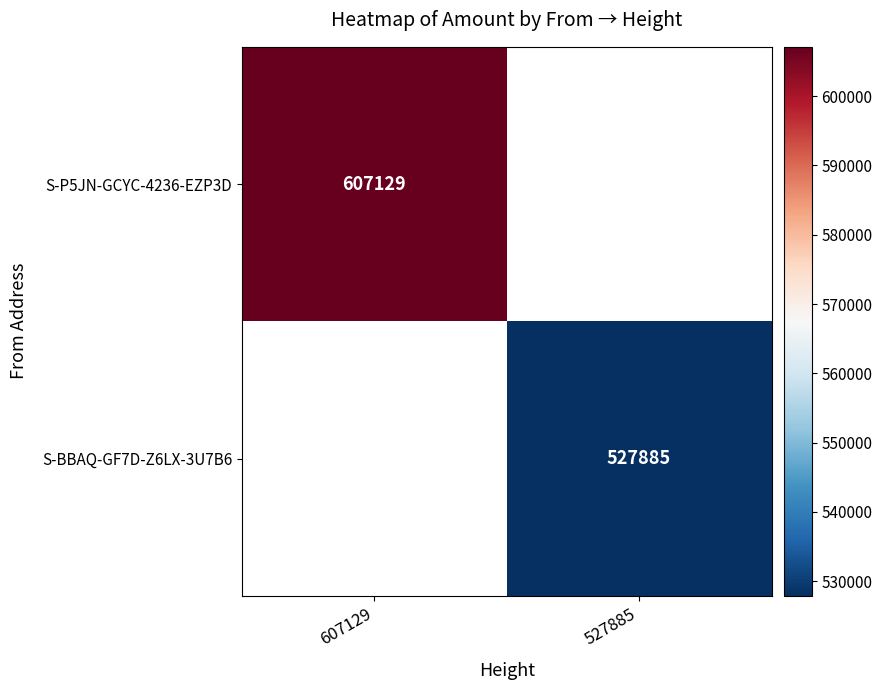

The value of S-BBAQ-GF7D-Z6LX-3U7B6 at 527885 is 527885. True or false?

True